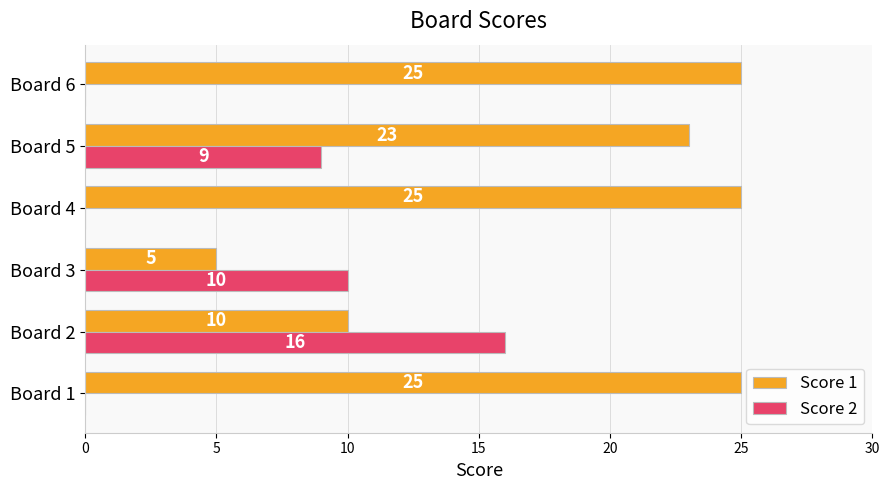

True or false: Score 2 has a value of 23 at Board 2.

False